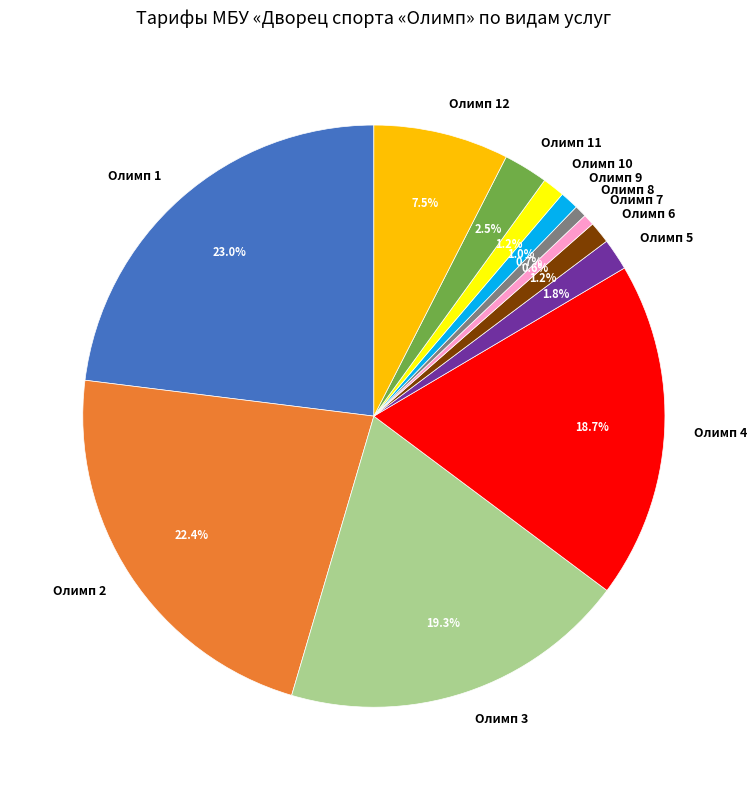

Which slice is the largest?

Олимп 1